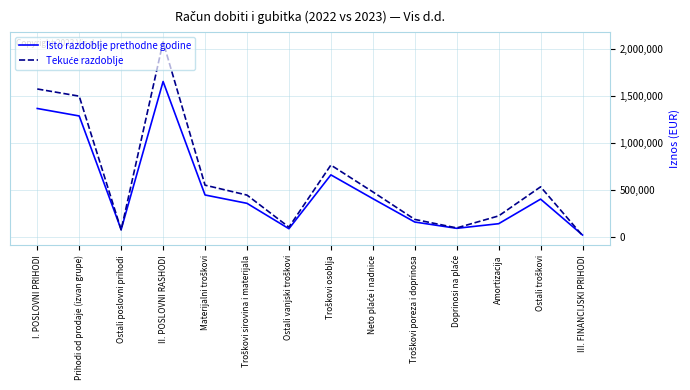

Which label corresponds to the largest value in the chart?

II. POSLOVNI RASHODI